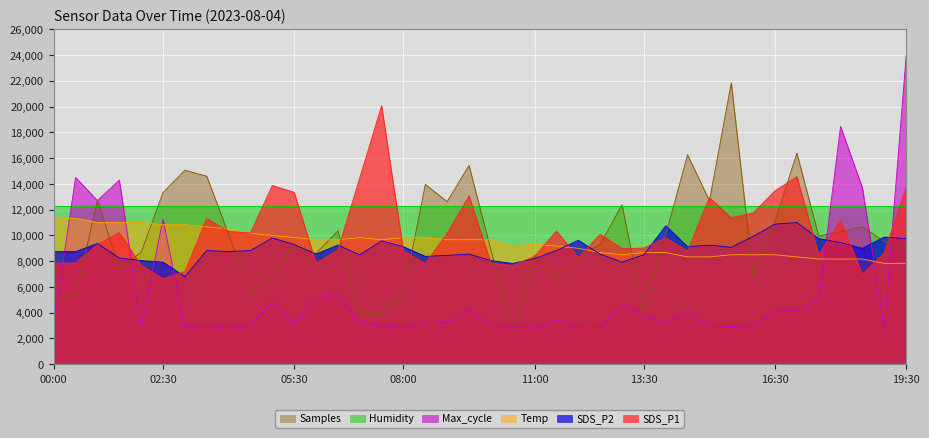

Between which two adjacent categories do Max_cycle and SDS_P1 first intersect?

00:00 and 00:30